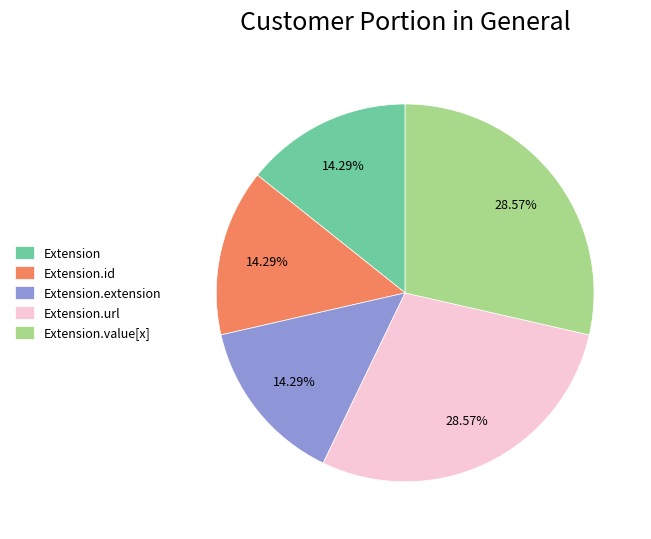

What portion of the pie excludes Extension.extension?

85.7%